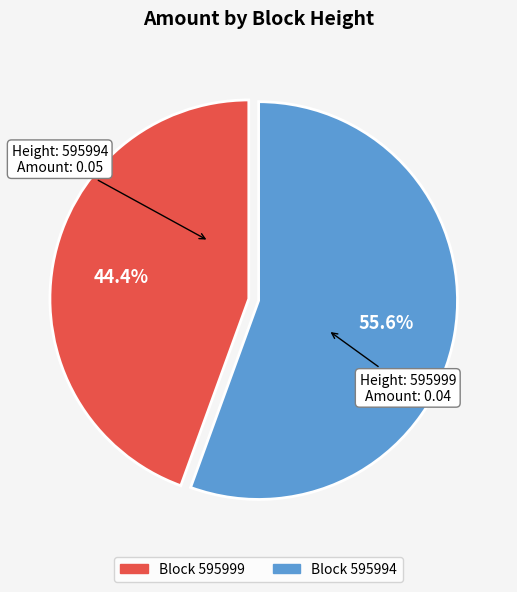

Is there any slice that represents more than half of the pie?

Yes